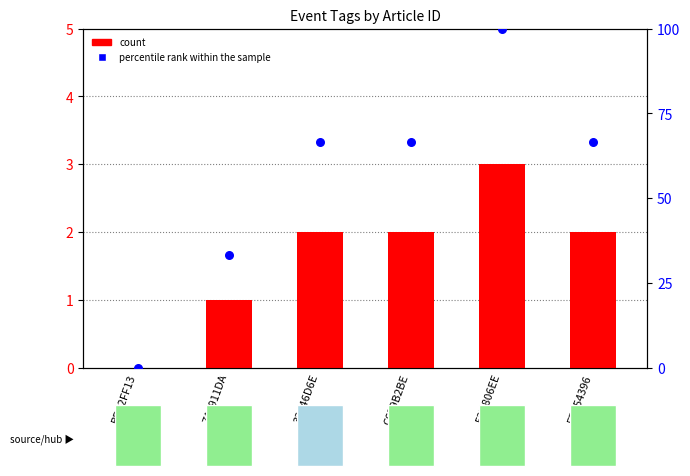

Which series contains the highest Y value?

percentile rank within the sample